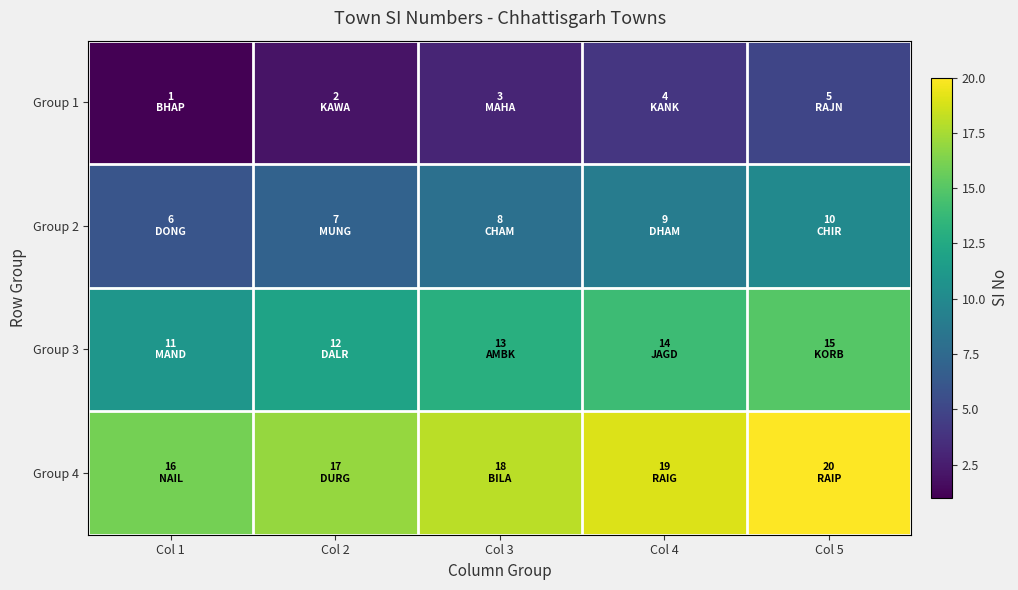

Which label corresponds to the largest value in the chart?

Col 5